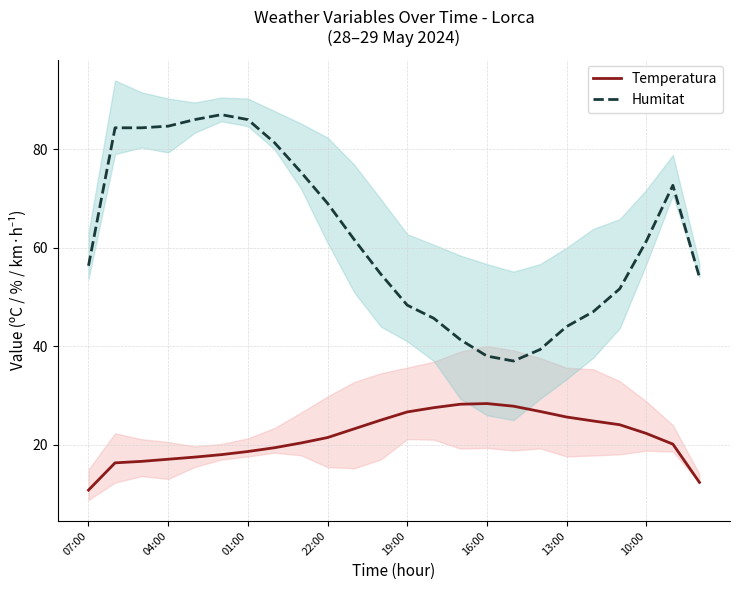

True or false: Temperatura and Humitat intersect in this chart.

False